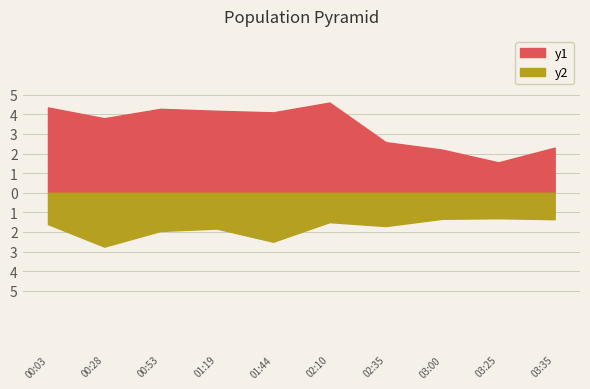

What is the difference between the SDS_P2 values at 00:53 and 02:35?

0.2